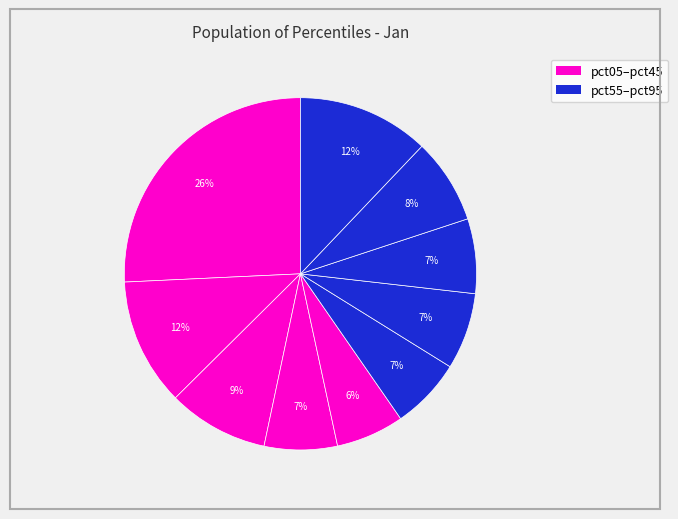

To the nearest percent, what is the difference between the largest and smallest slice percentages?

19%